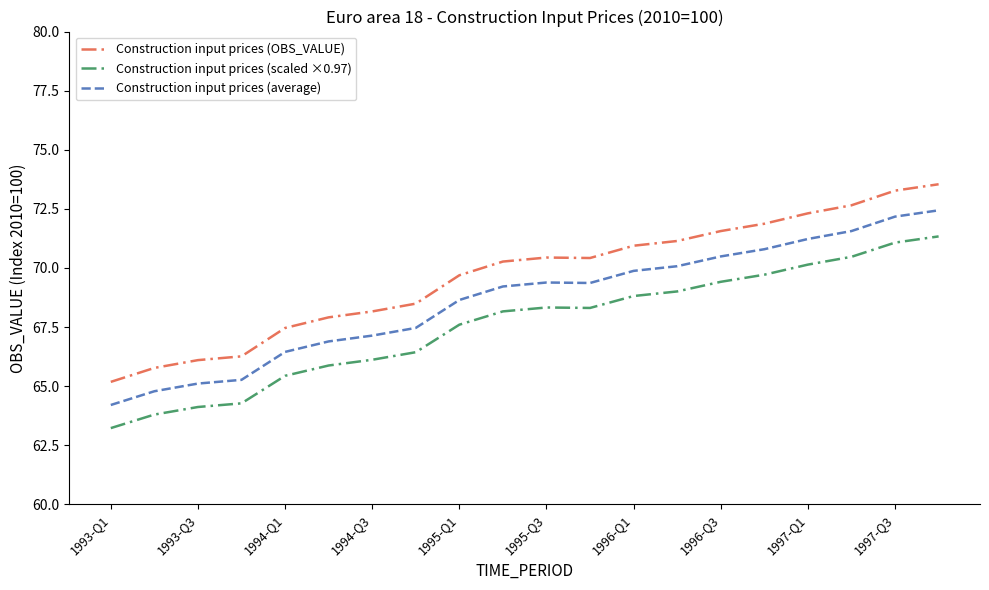

True or false: Construction input prices (OBS_VALUE) and Construction input prices (scaled ×0.97) intersect in this chart.

False